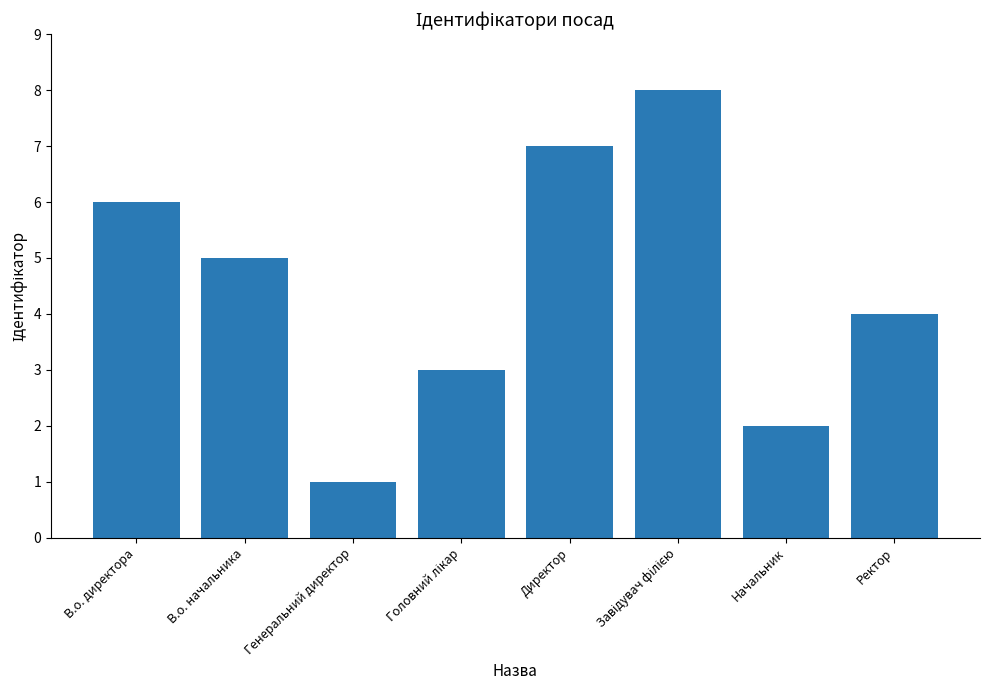

Between Ректор and Директор, which is larger?

Директор